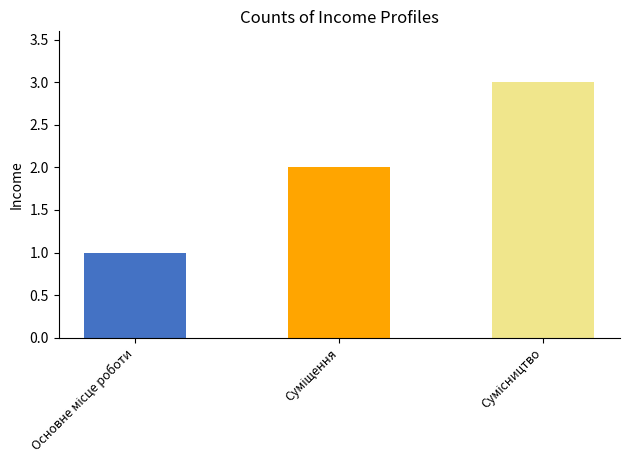

What is the difference between the maximum and minimum values?

2